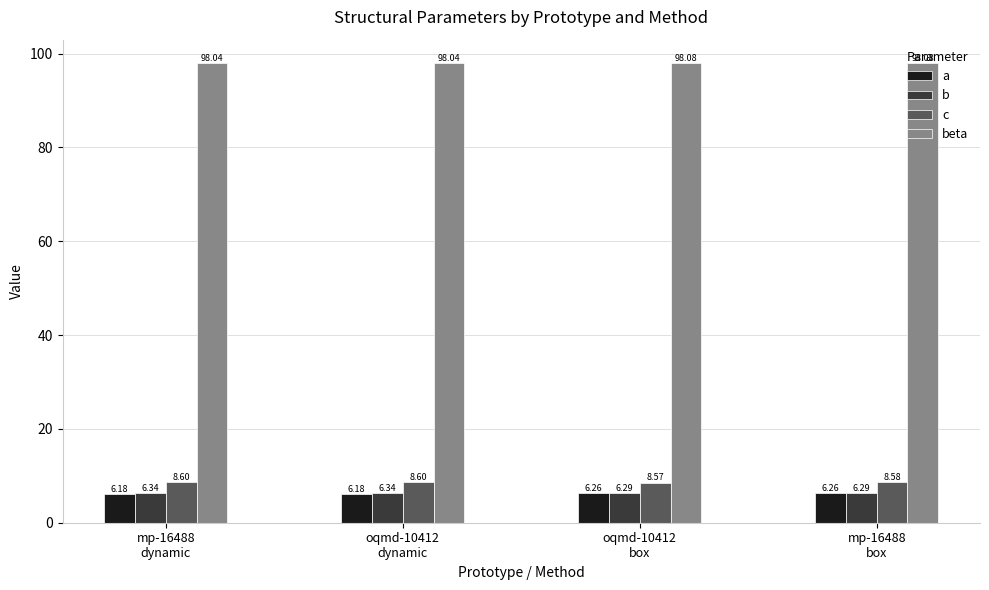

Which series has the largest total across all categories?

beta